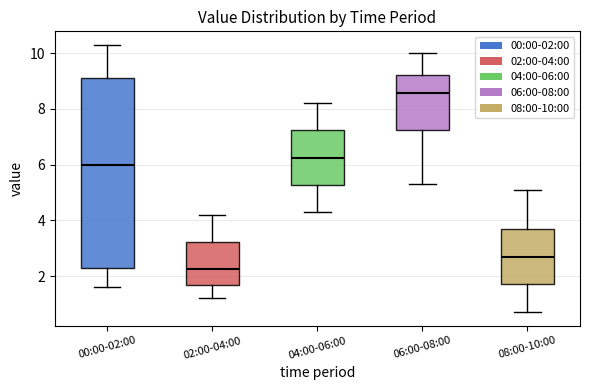

Reading left to right, transcribe this box plot: for each box, give where its median line is, the range the box spans, and where its two whiskers end, as read against the y-axis. The values are not printed on the chart, so give them approximately, as read against the axis.

00:00-02:00: median 6.0, box 2.4 to 9.2, whiskers 1.6 to 10.4
02:00-04:00: median 2.2, box 1.6 to 3.2, whiskers 1.2 to 4.2
04:00-06:00: median 6.2, box 5.2 to 7.2, whiskers 4.4 to 8.2
06:00-08:00: median 8.6, box 7.2 to 9.2, whiskers 5.4 to 10.0
08:00-10:00: median 2.8, box 1.8 to 3.8, whiskers 0.8 to 5.2